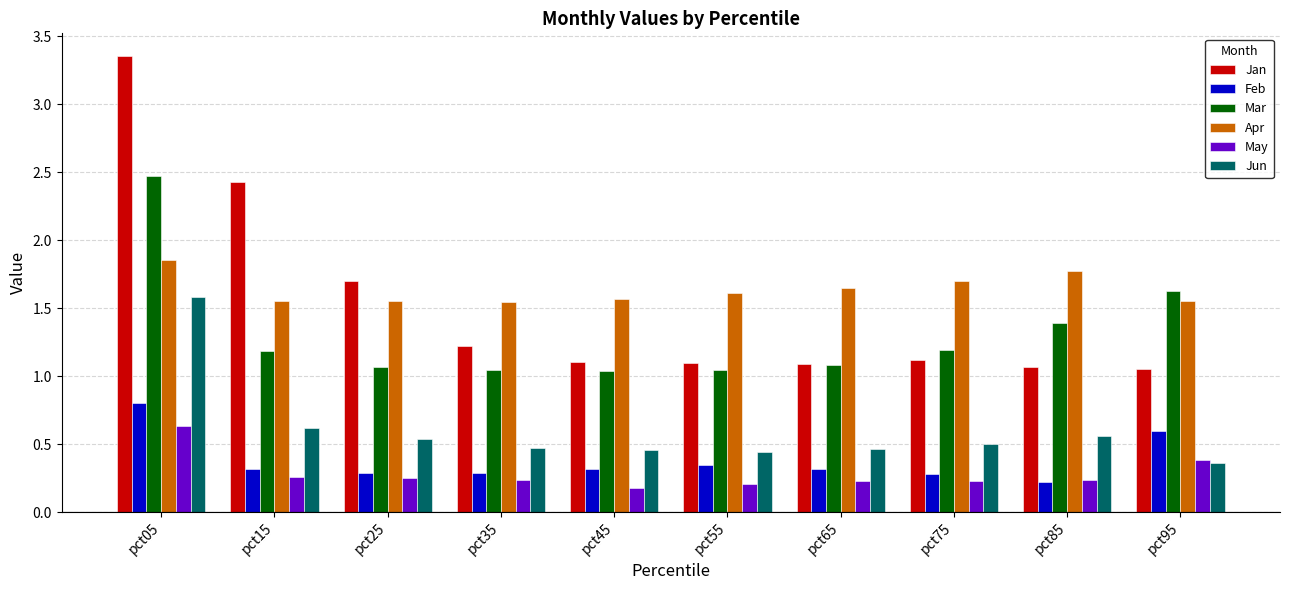

At which category is the sum across all series the highest?

pct05